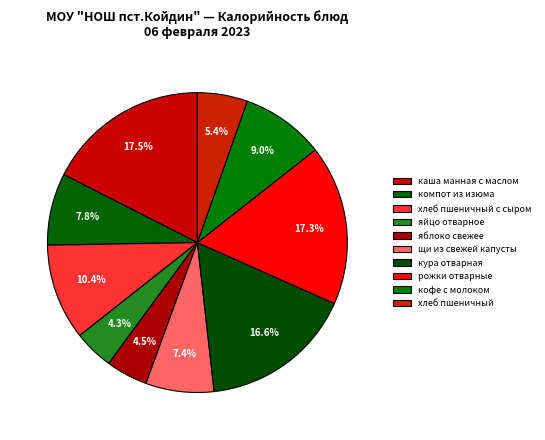

Rank the categories by value from highest to lowest.

каша манная с маслом, рожки отварные, кура отварная, хлеб пшеничный с сыром, кофе с молоком, компот из изюма, щи из свежей капусты, хлеб пшеничный, яблоко свежее, яйцо отварное